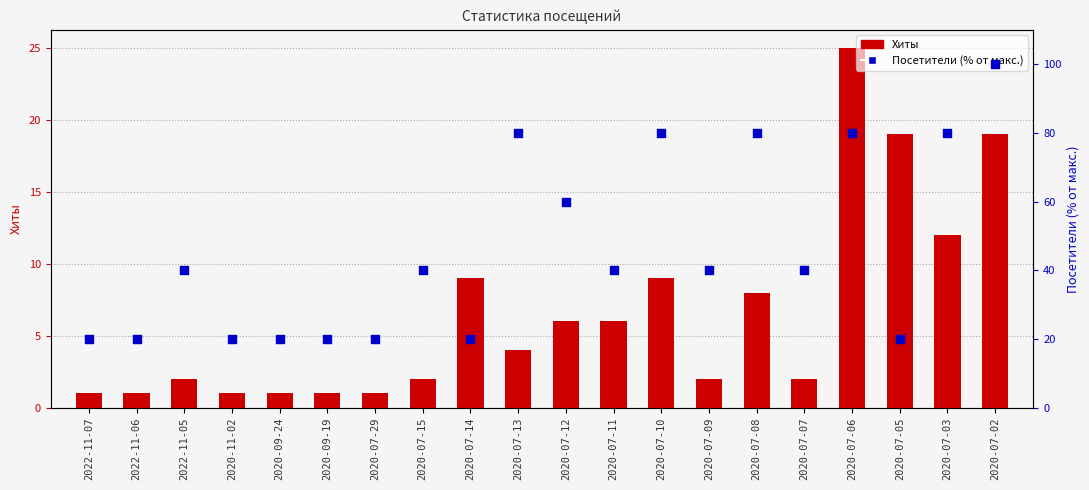

What is the total value across all series at 2020-09-19?

21